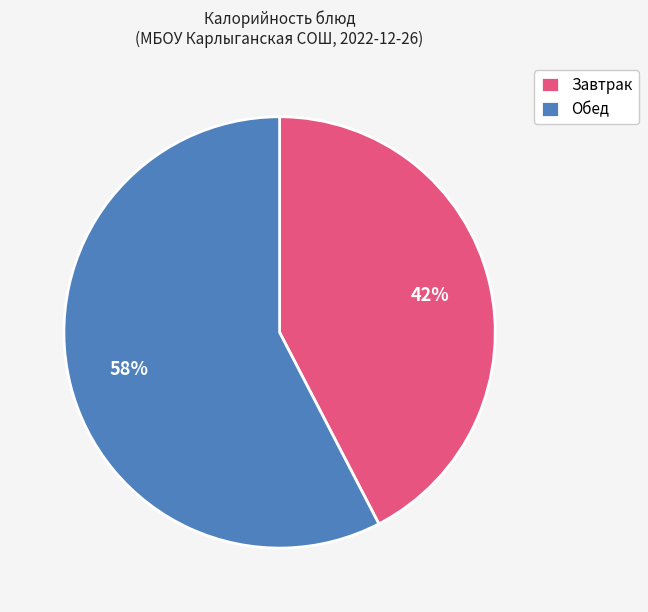

True or false: Завтрак accounts for 50% of the total.

False